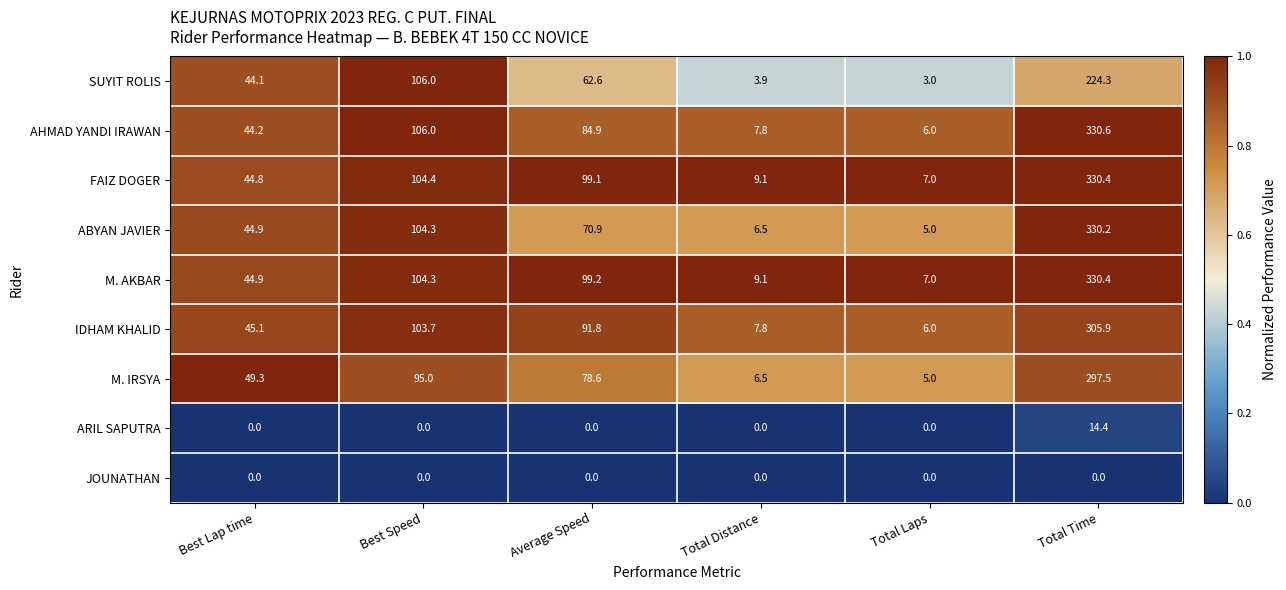

At which label is M. AKBAR closest to 168?

Best Speed